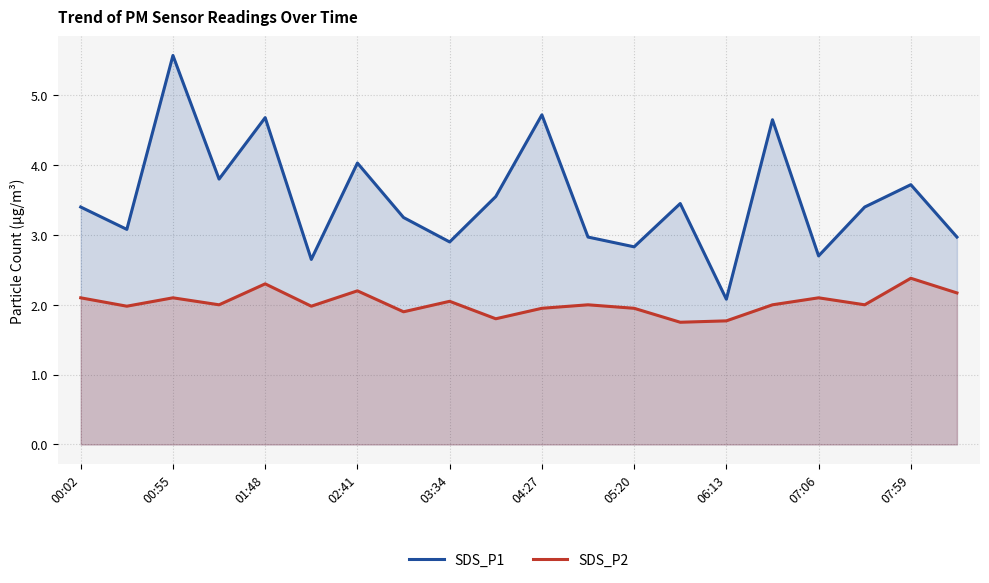

What is the difference between the highest and lowest values at 04:27?

2.8